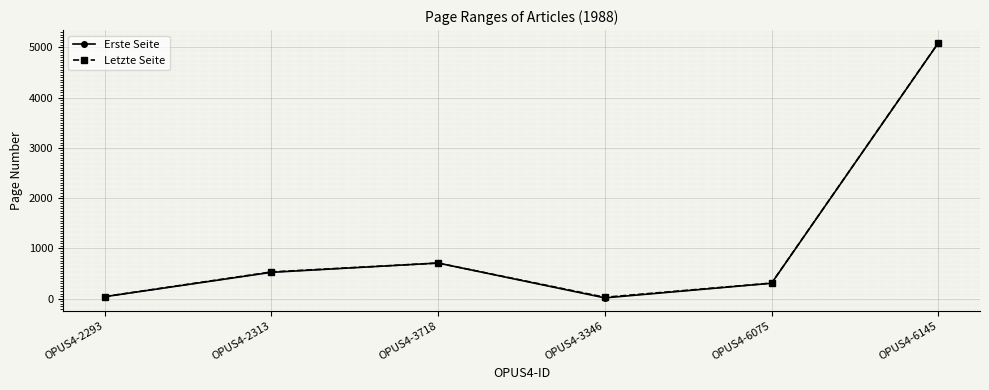

Where is Letzte Seite nearest to the value 2556?

OPUS4-3718